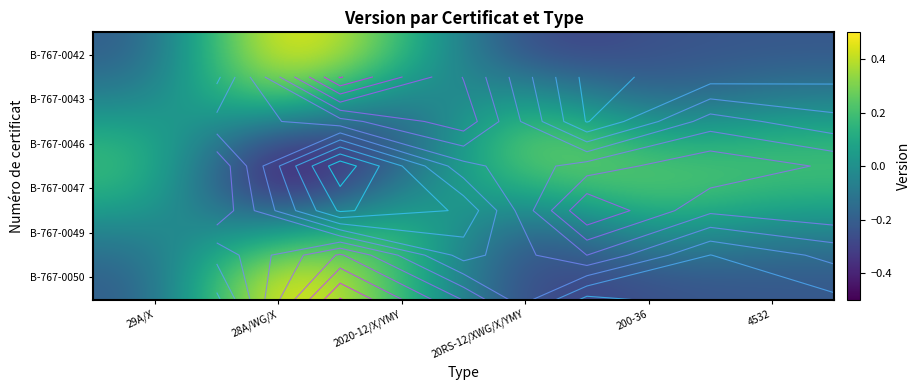

What is the maximum value for B-767-0049?

0.3